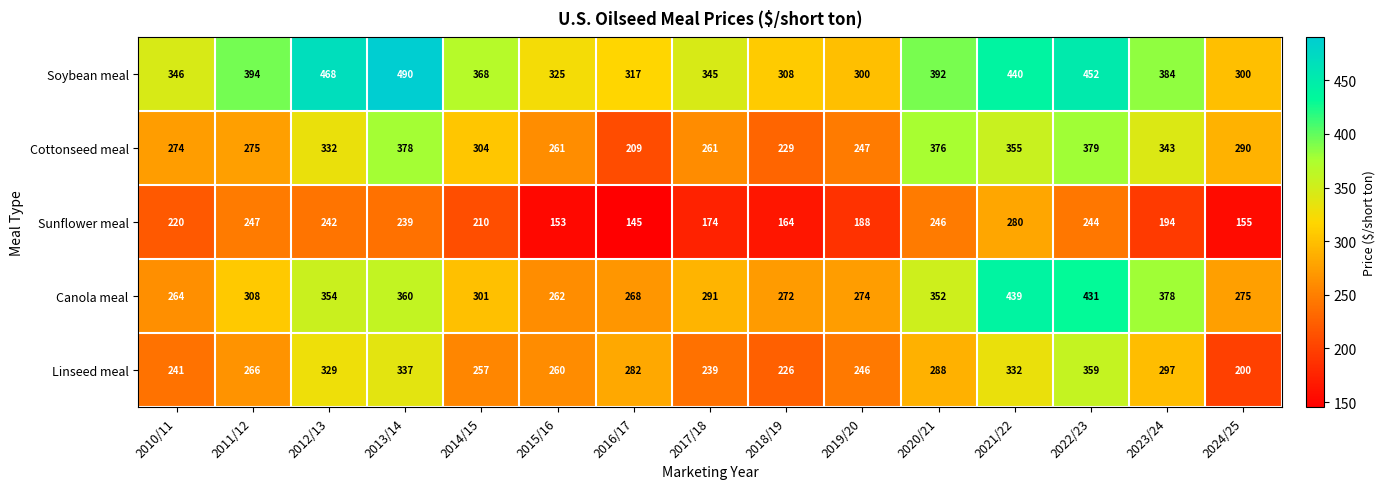

What is the greatest value displayed?

490